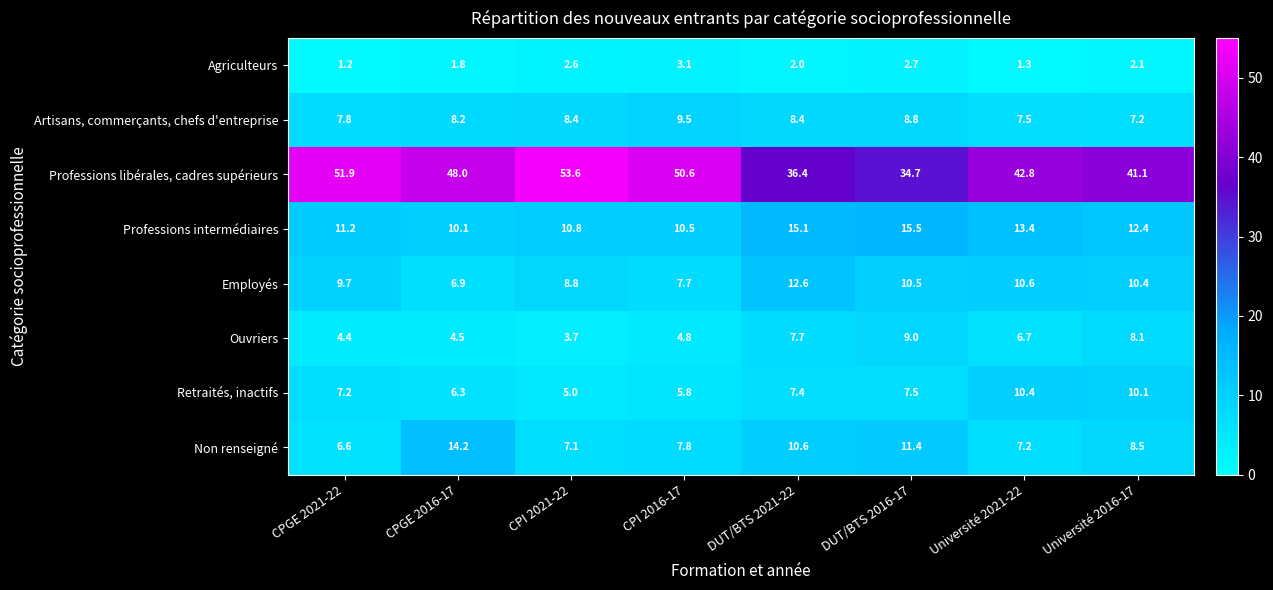

List the series in order of their peak value, highest first.

Professions libérales, cadres supérieurs, Professions intermédiaires, Non renseigné, Employés, Retraités, inactifs, Artisans, commerçants, chefs d'entreprise, Ouvriers, Agriculteurs